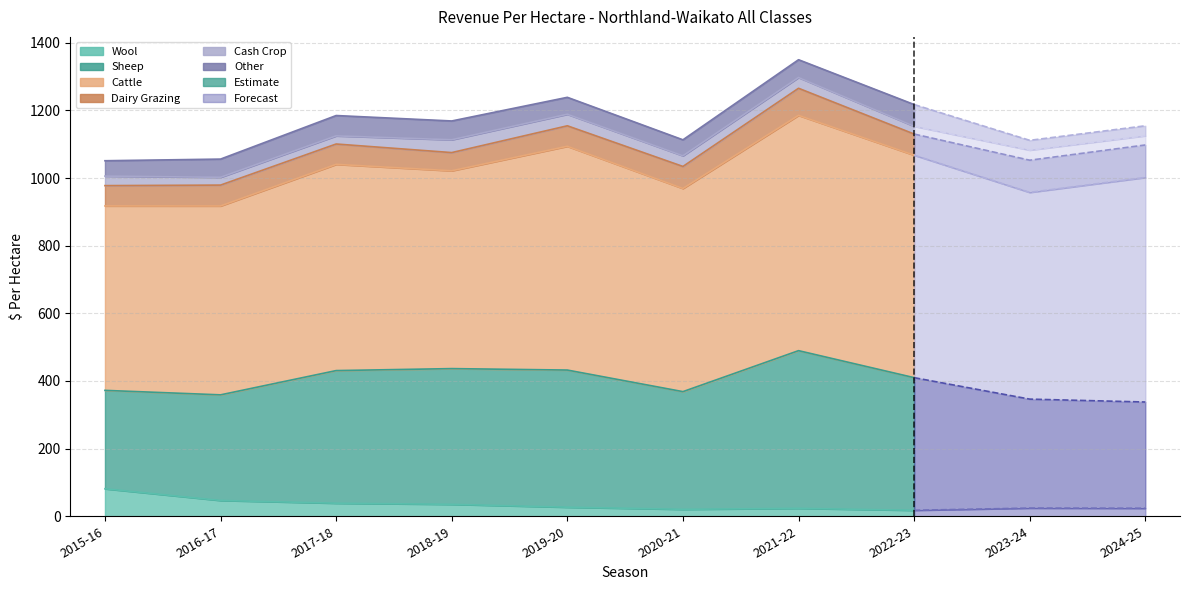

Rank the series at 2022-23 from lowest to highest value.

Wool, Cash Crop, Dairy Grazing, Other, Sheep, Cattle